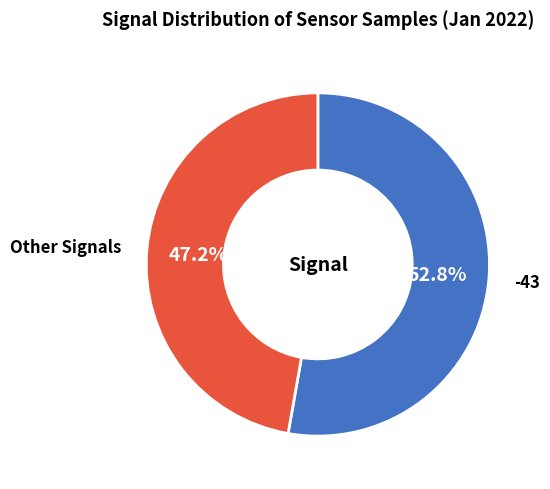

Does any single category account for the majority?

Yes